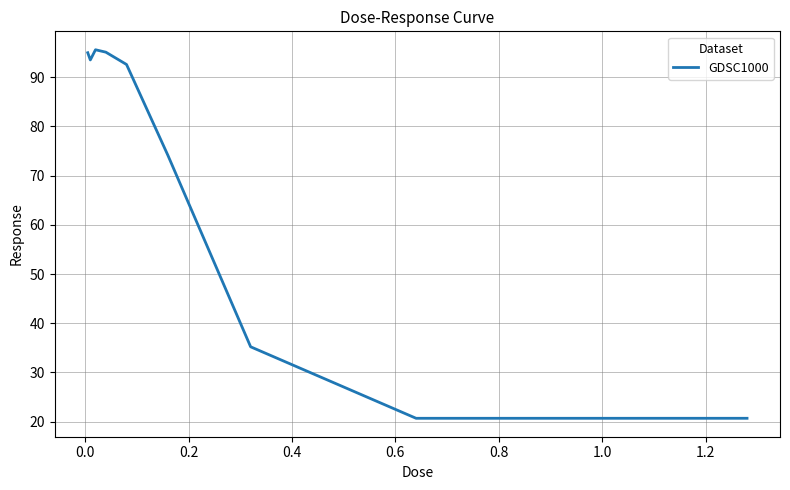

What is the greatest value displayed?

95.6